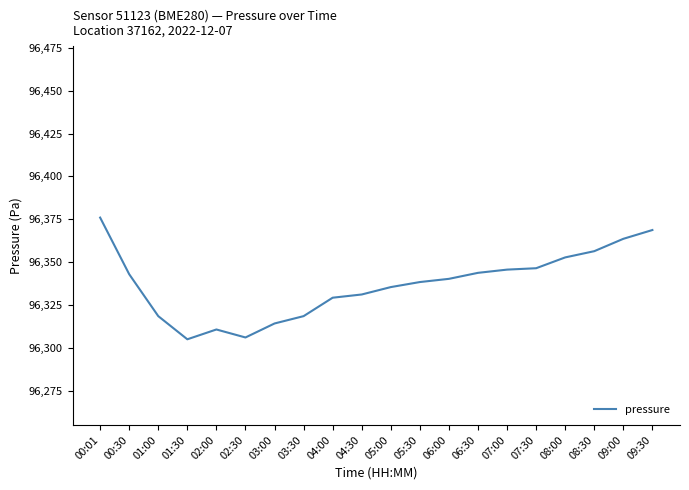

What is the maximum value shown in the chart?

96376.0